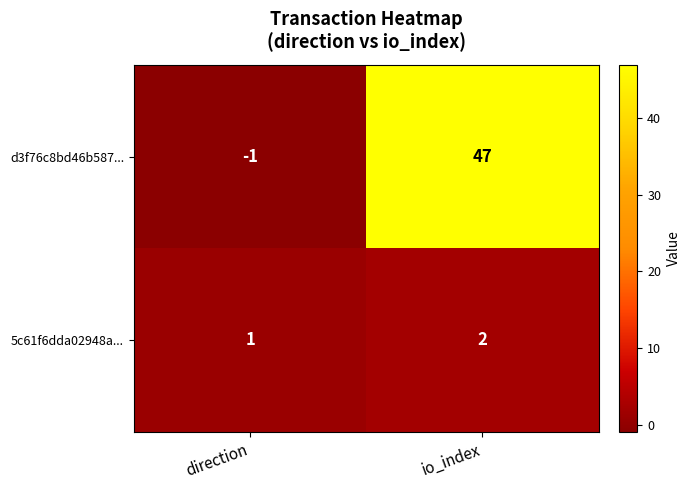

At how many categories does at least one series exceed 15?

1